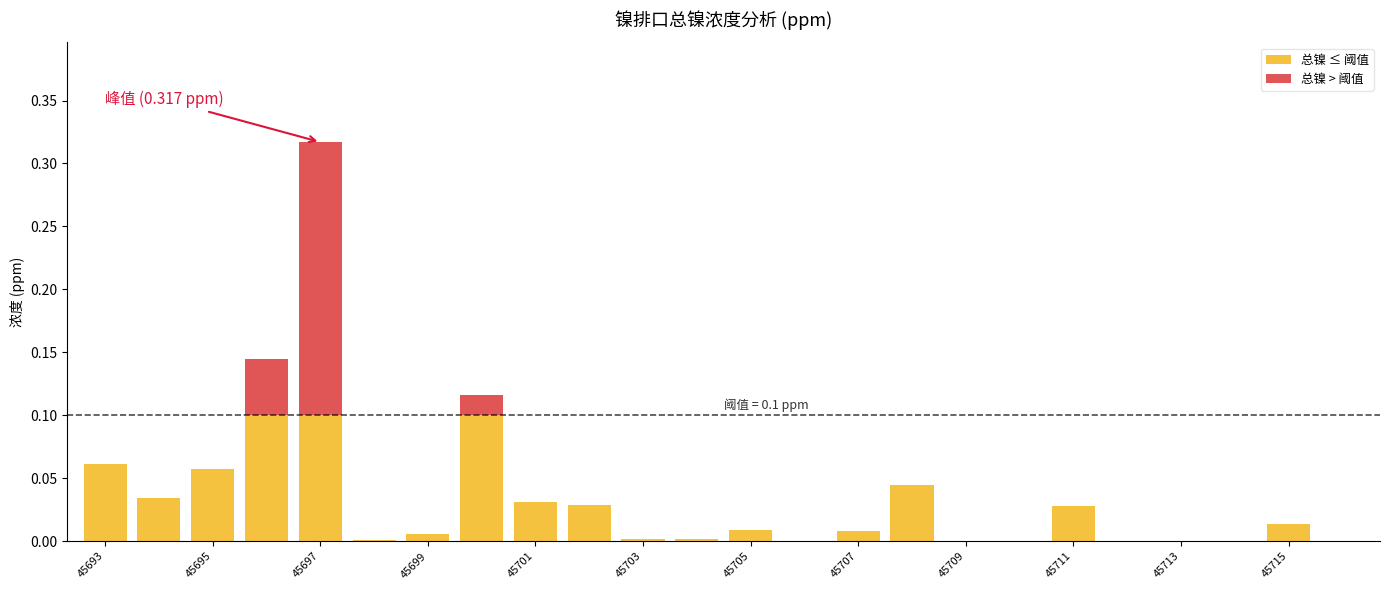

Are the bars grouped side by side (vs. stacked)?

No